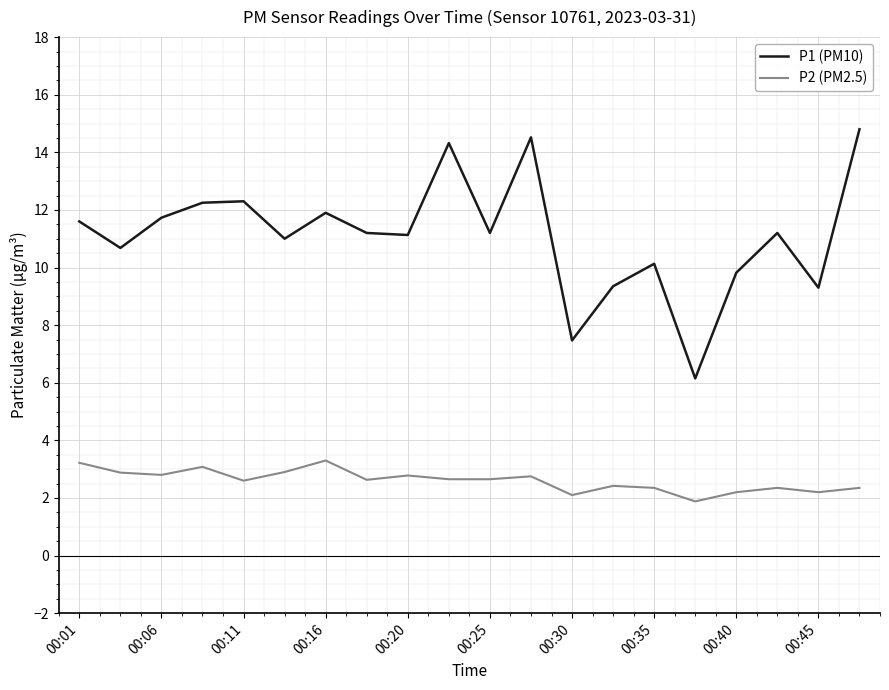

True or false: P1 (PM10) and P2 (PM2.5) intersect in this chart.

False